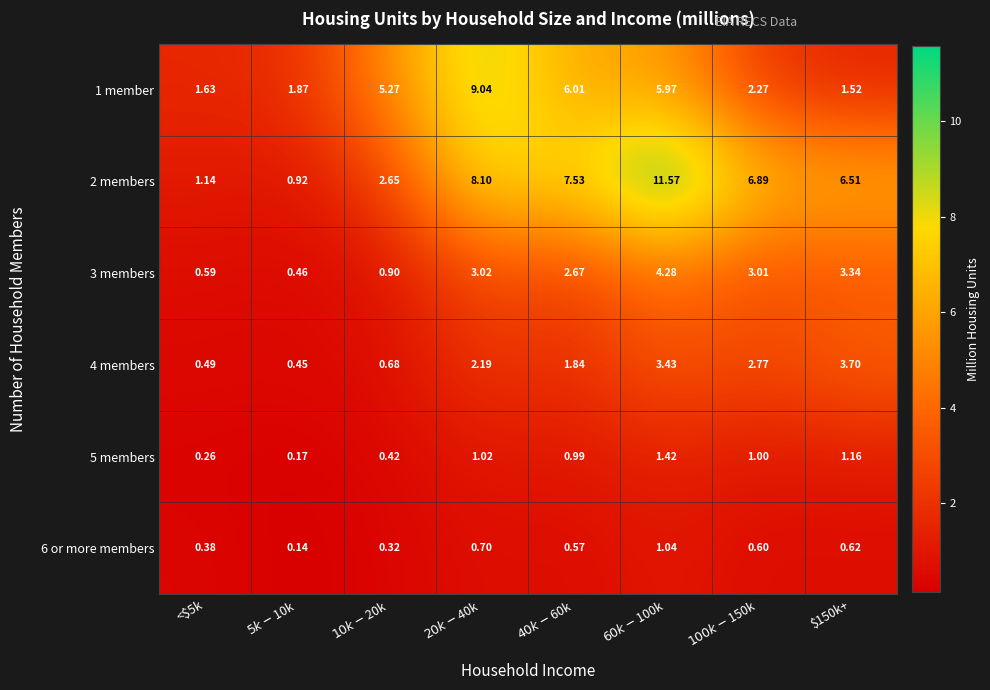

Reading left to right, transcribe all the data shown in this chart.

1 member: <$5k=1.6	$5k-$10k=1.9	$10k-$20k=5.3	$20k-$40k=9.0	$40k-$60k=6.0	$60k-$100k=6.0	$100k-$150k=2.3	$150k+=1.5
2 members: <$5k=1.1	$5k-$10k=0.9	$10k-$20k=2.6	$20k-$40k=8.1	$40k-$60k=7.5	$60k-$100k=11.6	$100k-$150k=6.9	$150k+=6.5
3 members: <$5k=0.6	$5k-$10k=0.5	$10k-$20k=0.9	$20k-$40k=3.0	$40k-$60k=2.7	$60k-$100k=4.3	$100k-$150k=3.0	$150k+=3.3
4 members: <$5k=0.5	$5k-$10k=0.5	$10k-$20k=0.7	$20k-$40k=2.2	$40k-$60k=1.8	$60k-$100k=3.4	$100k-$150k=2.8	$150k+=3.7
5 members: <$5k=0.3	$5k-$10k=0.2	$10k-$20k=0.4	$20k-$40k=1.0	$40k-$60k=1.0	$60k-$100k=1.4	$100k-$150k=1.0	$150k+=1.2
6 or more members: <$5k=0.4	$5k-$10k=0.1	$10k-$20k=0.3	$20k-$40k=0.7	$40k-$60k=0.6	$60k-$100k=1.0	$100k-$150k=0.6	$150k+=0.6